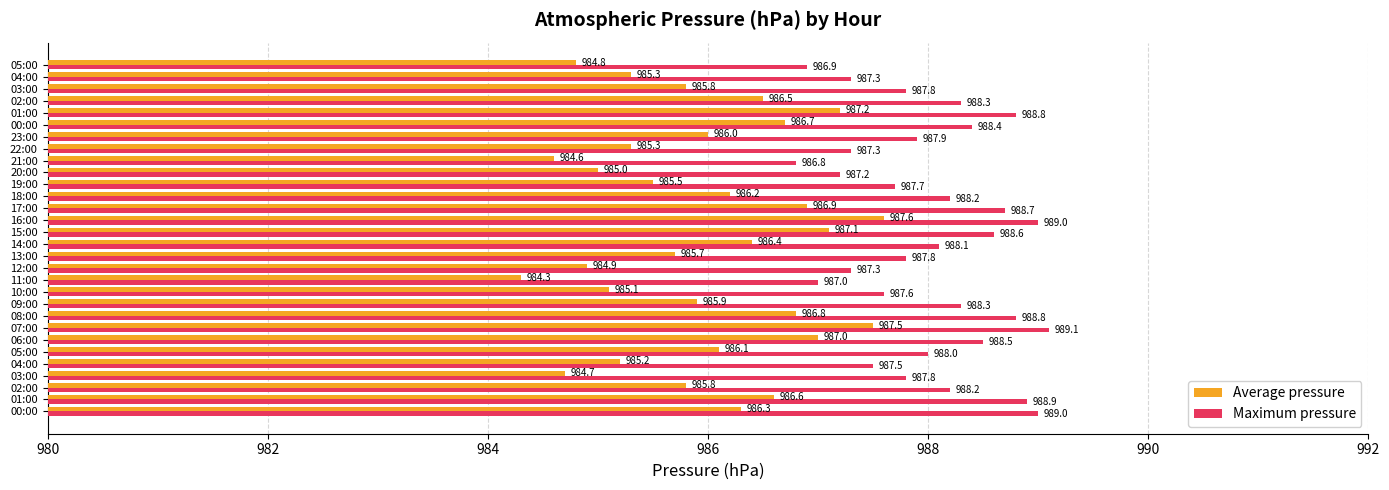

What is the average value of the Average pressure series?

986.0